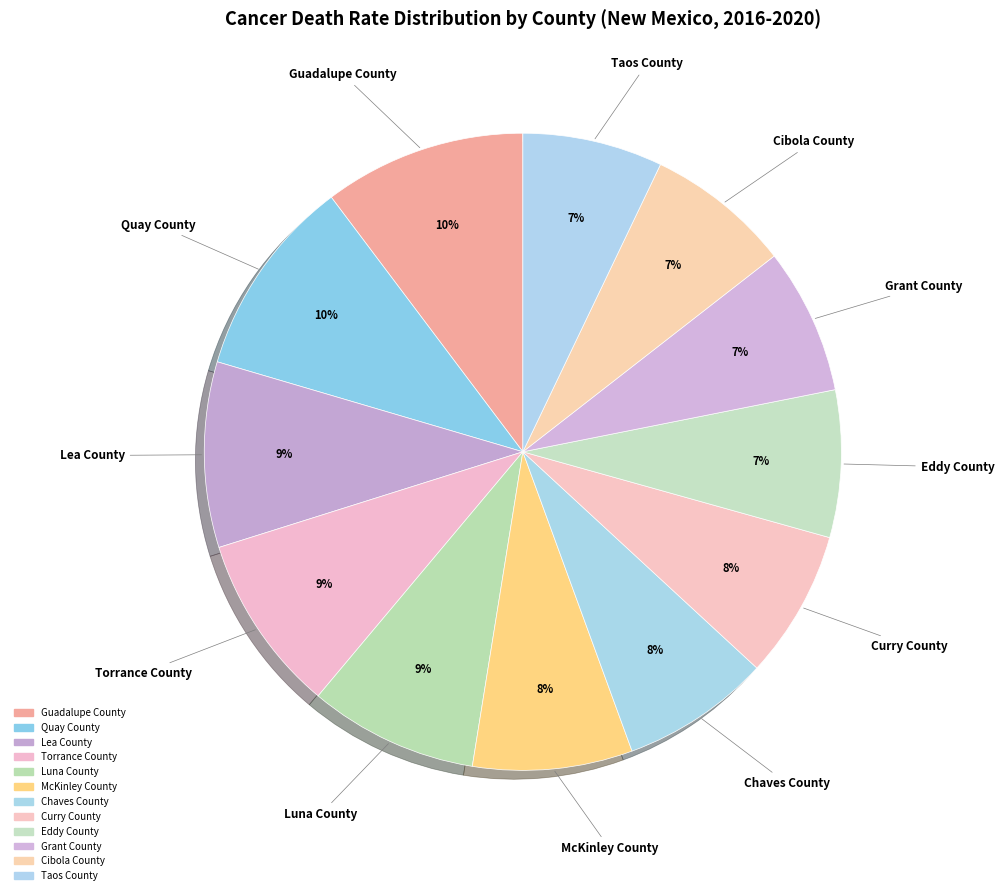

Rank the categories by value from lowest to highest.

Taos County, Cibola County, Grant County, Eddy County, Curry County, Chaves County, McKinley County, Luna County, Torrance County, Lea County, Quay County, Guadalupe County